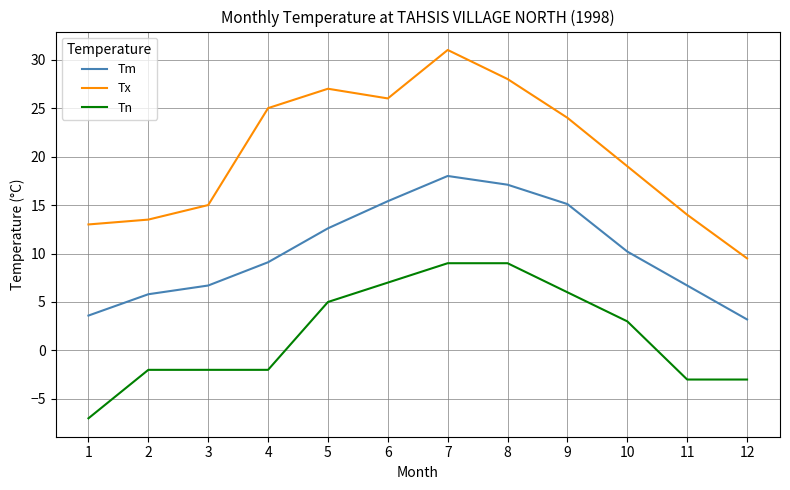

How many lines are shown in the chart?

3